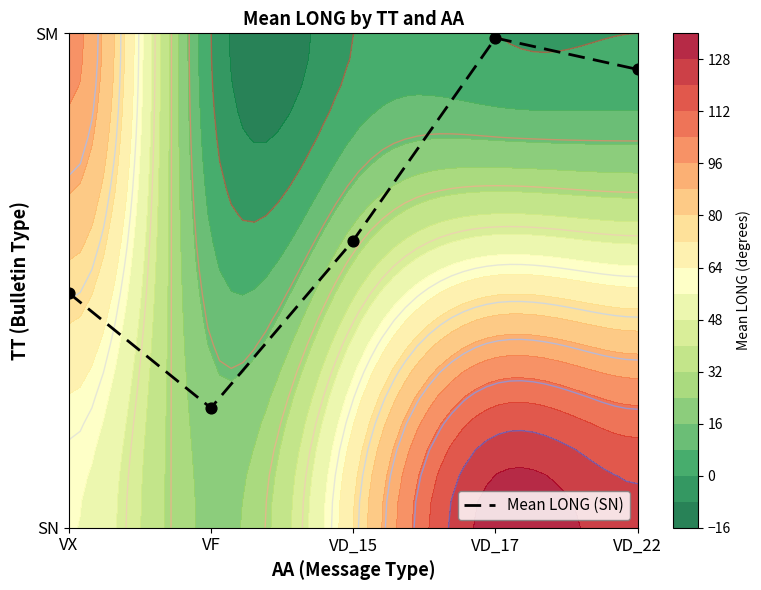

Reading left to right, what are all the values shown in this chart?

0.5	0.2	0.6	1.0	0.9